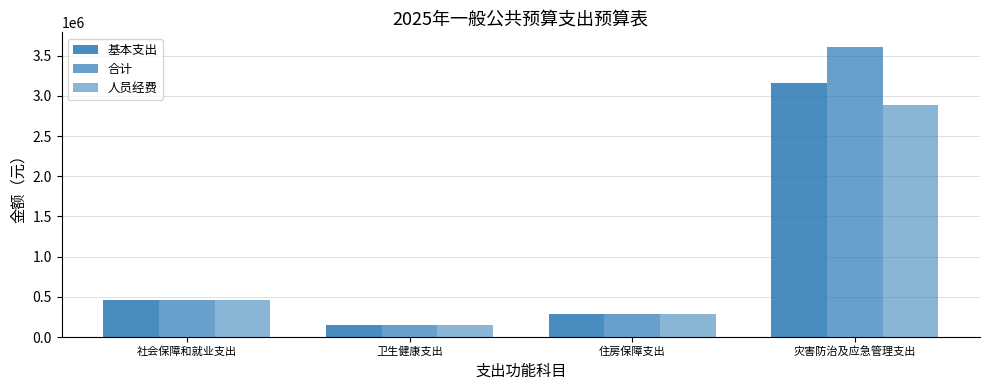

What is the value of the 合计 bar at the 3rd from the left?

284774.4